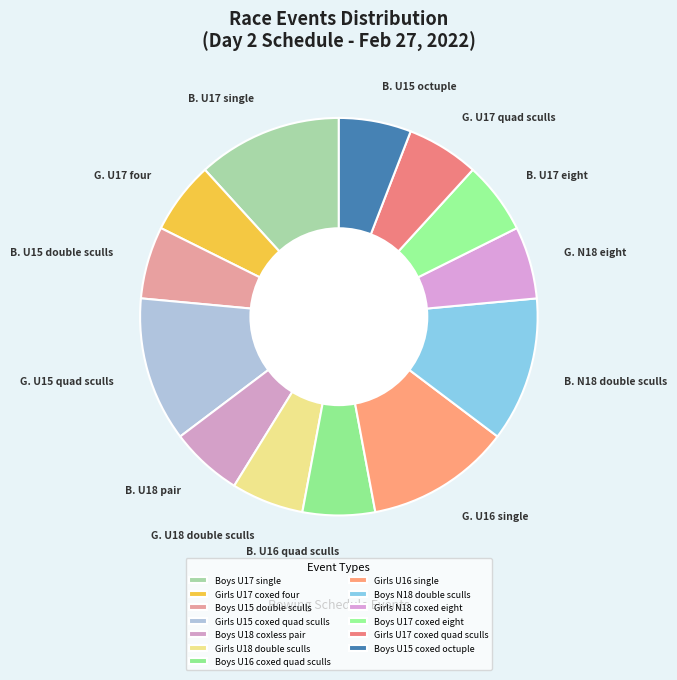

Count the number of slices in the pie.

13